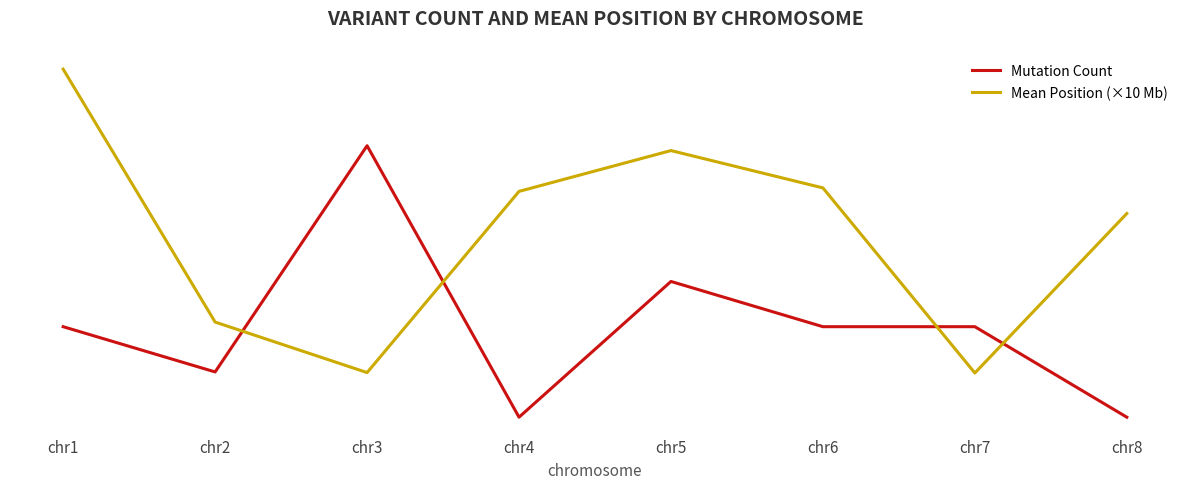

Between chr1 and chr4, which is larger?

chr1